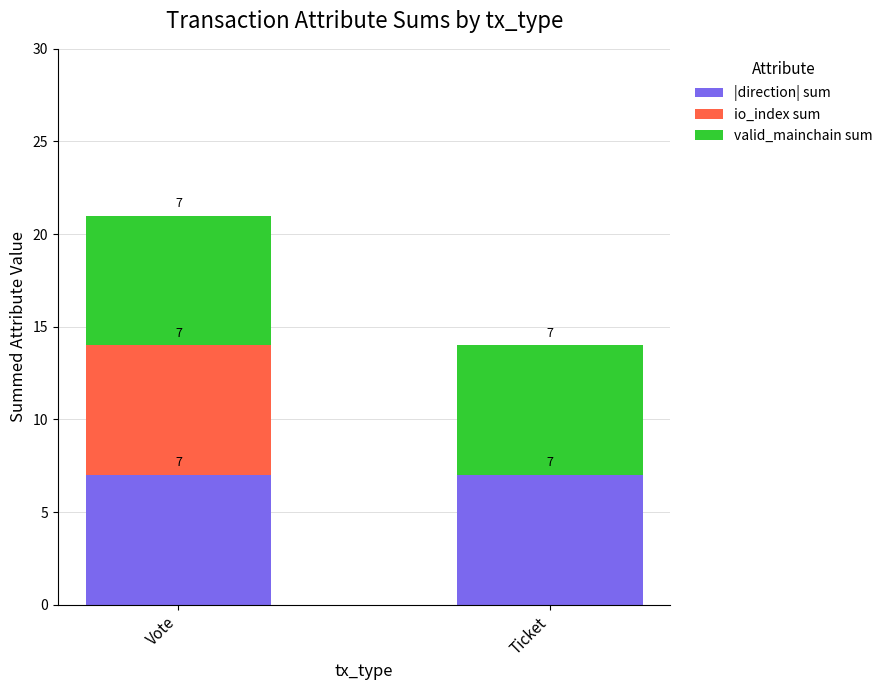

What value does the |direction| sum series have at Vote?

7